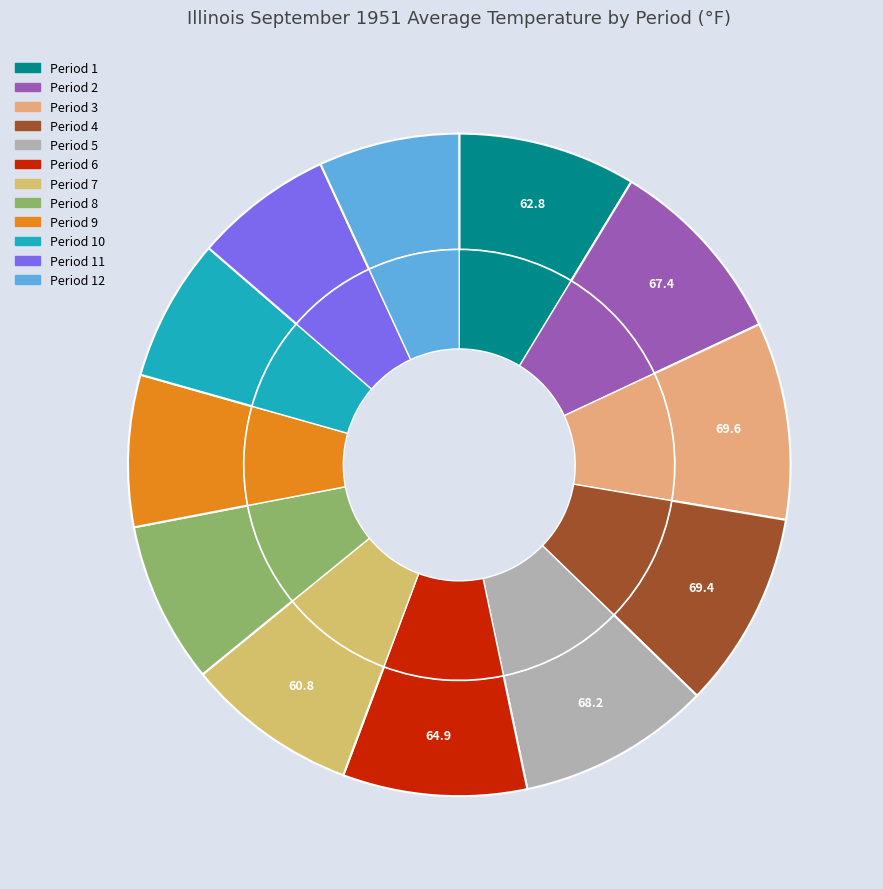

To the nearest percent, what percentage of the pie is Period 6?

9%